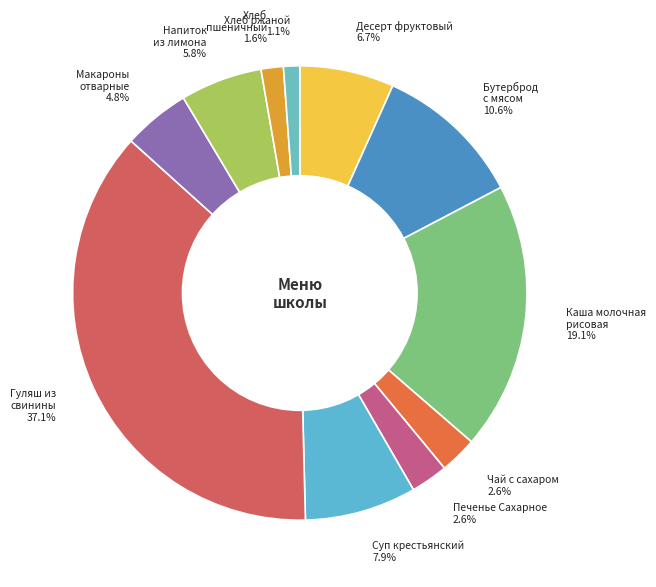

What is the ratio of the value at Хлеб ржаной to the value at Чай с сахаром?

0.4